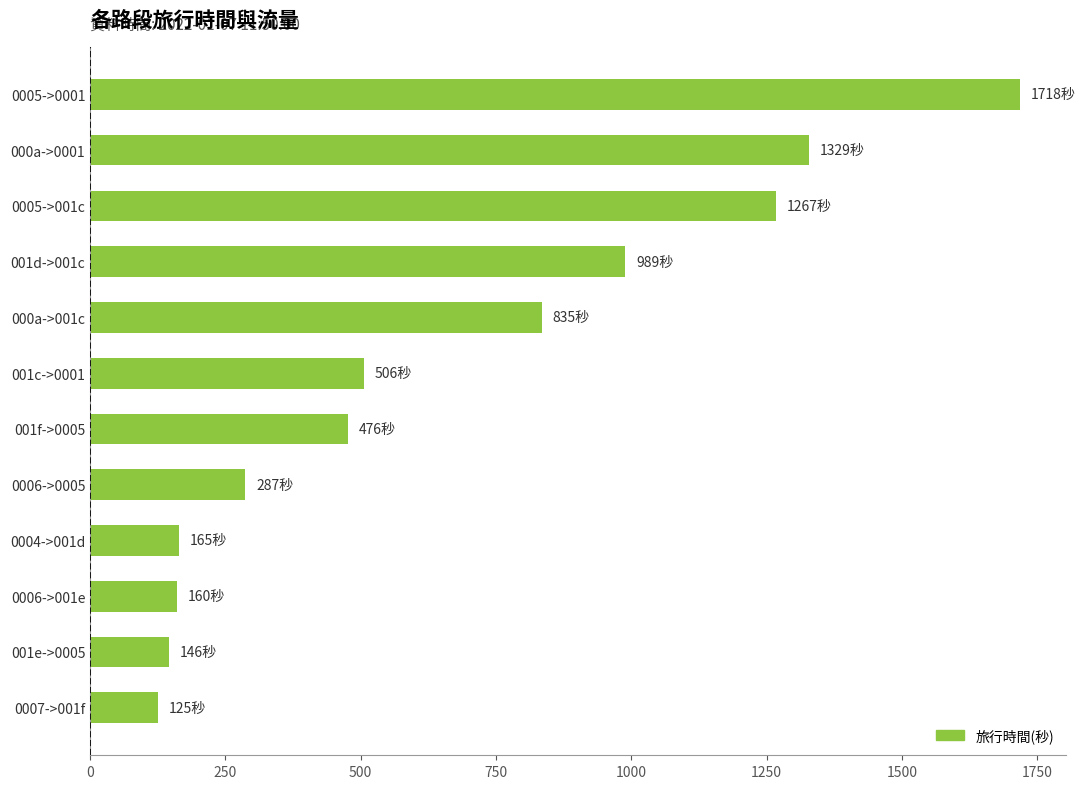

What is the sum of all values?

8003